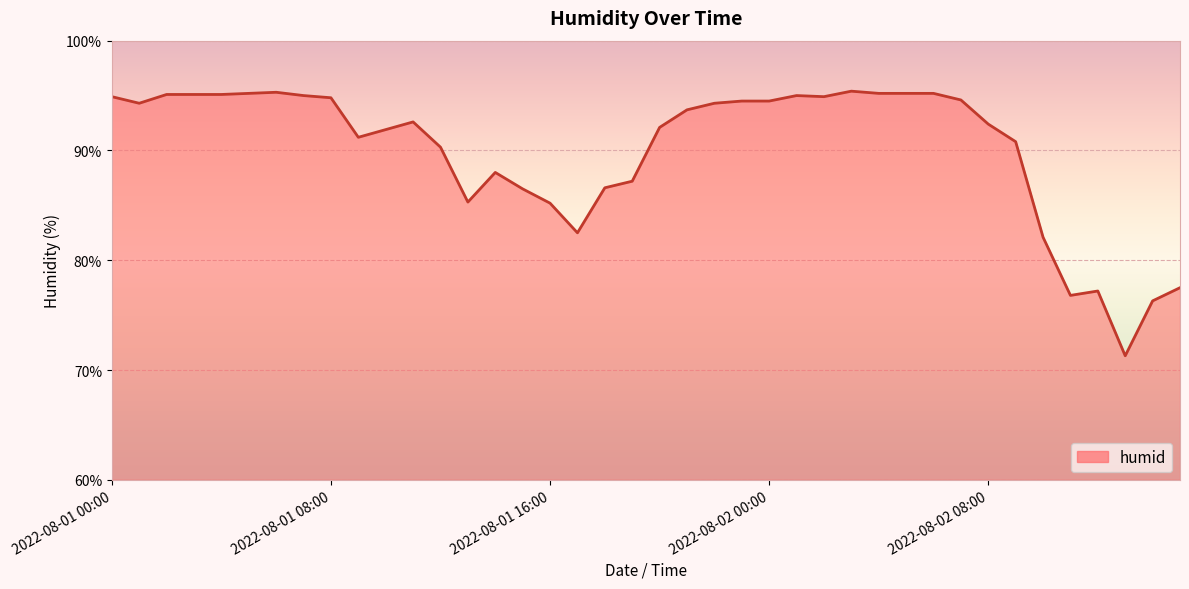

What is the difference between the maximum and minimum values?

24.1